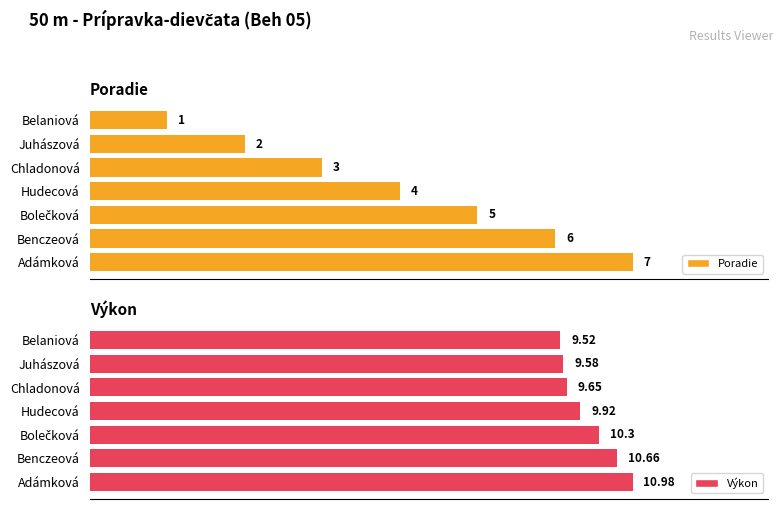

What is the lowest value of the Výkon series?

9.5